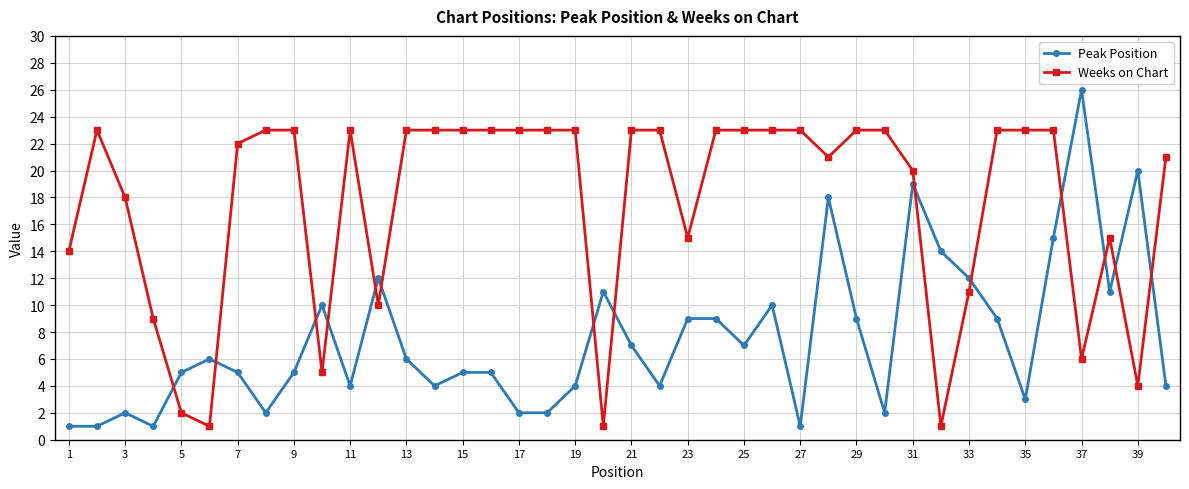

What are all the series names shown in the legend?

Peak Position, Weeks on Chart